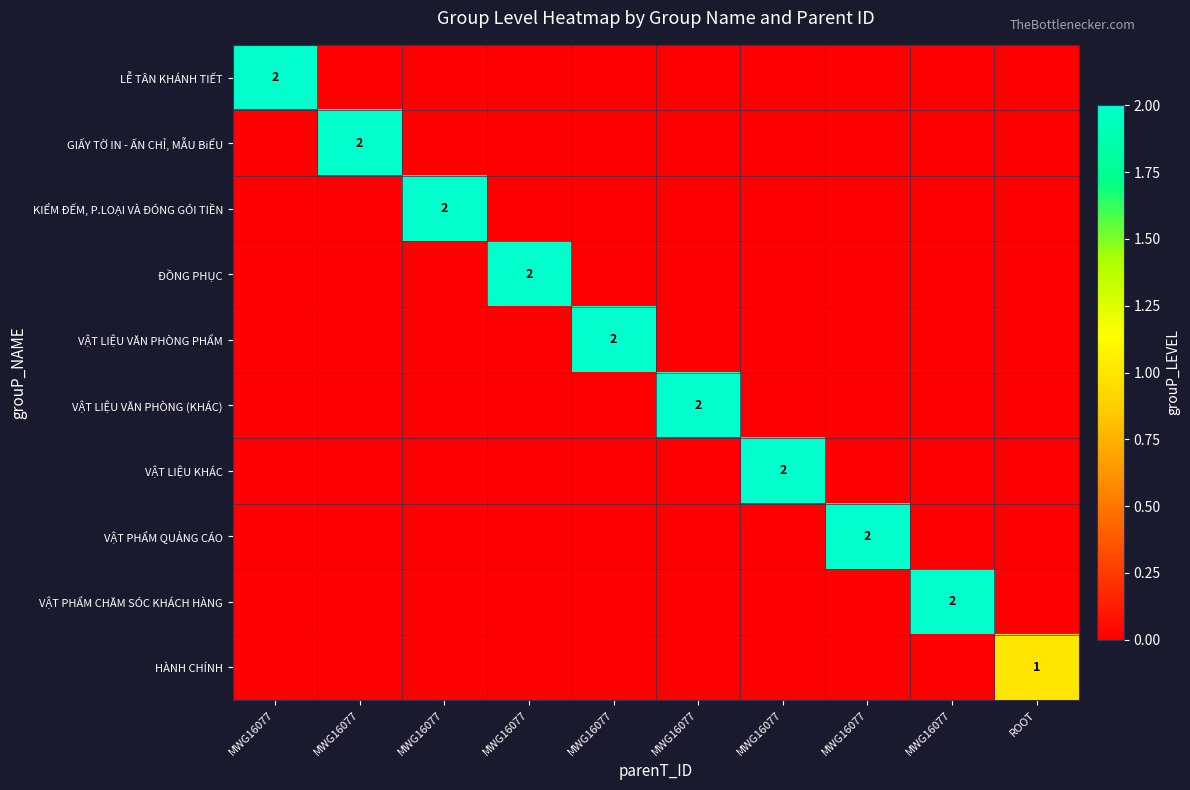

Count the number of data series in this chart.

10